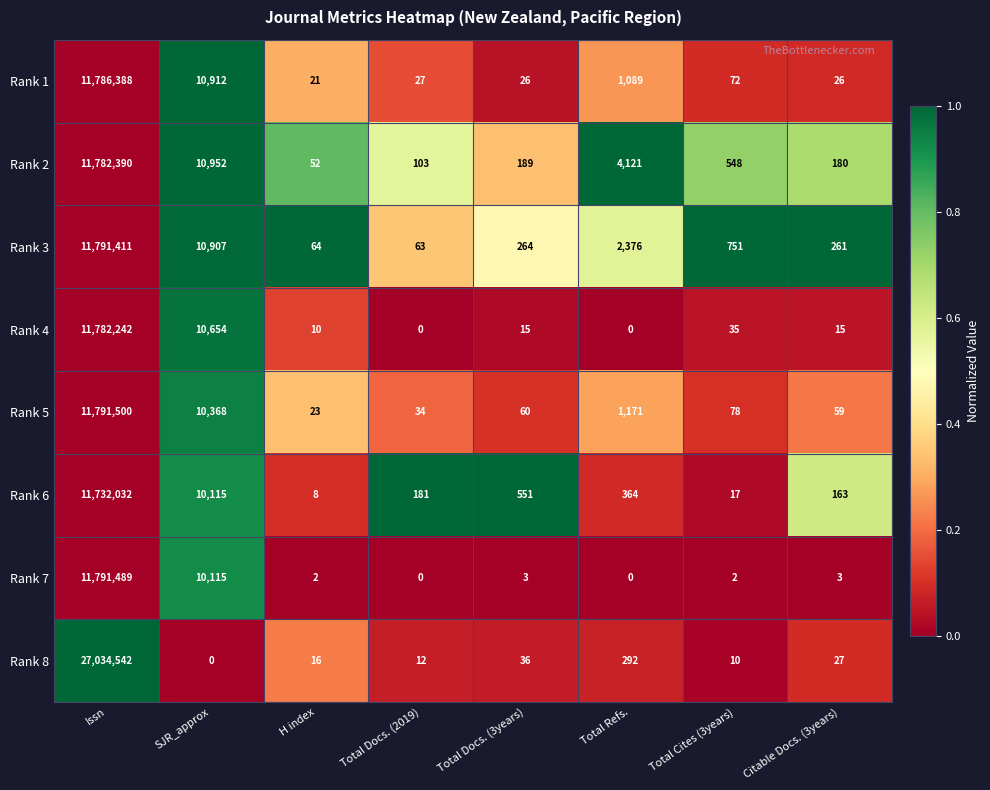

Read the Rank 1 value at Total Docs. (2019), to the nearest 50.

50